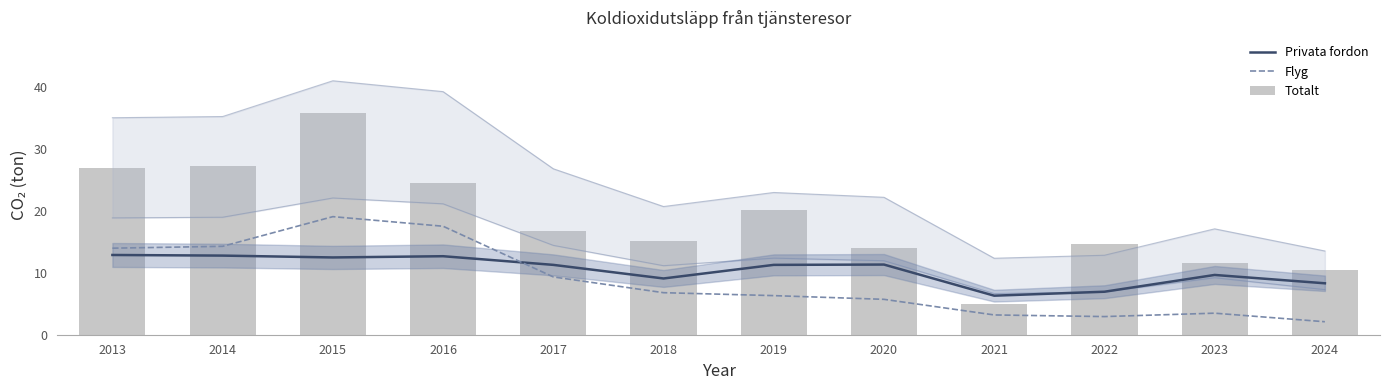

Reading left to right, extract all data points from this chart.

Privata fordon: 2013=12.9	2014=12.8	2015=12.5	2016=12.7	2017=11.3	2018=9.1	2019=11.3	2020=11.4	2021=6.3	2022=7.0	2023=9.7	2024=8.3
Flyg: 2013=14.0	2014=14.3	2015=19.1	2016=17.6	2017=9.3	2018=6.8	2019=6.3	2020=5.7	2021=3.2	2022=2.9	2023=3.5	2024=2.1
Totalt: 2013=27.0	2014=27.3	2015=35.9	2016=24.6	2017=16.7	2018=15.2	2019=20.2	2020=14.0	2021=5.0	2022=14.8	2023=11.6	2024=10.4